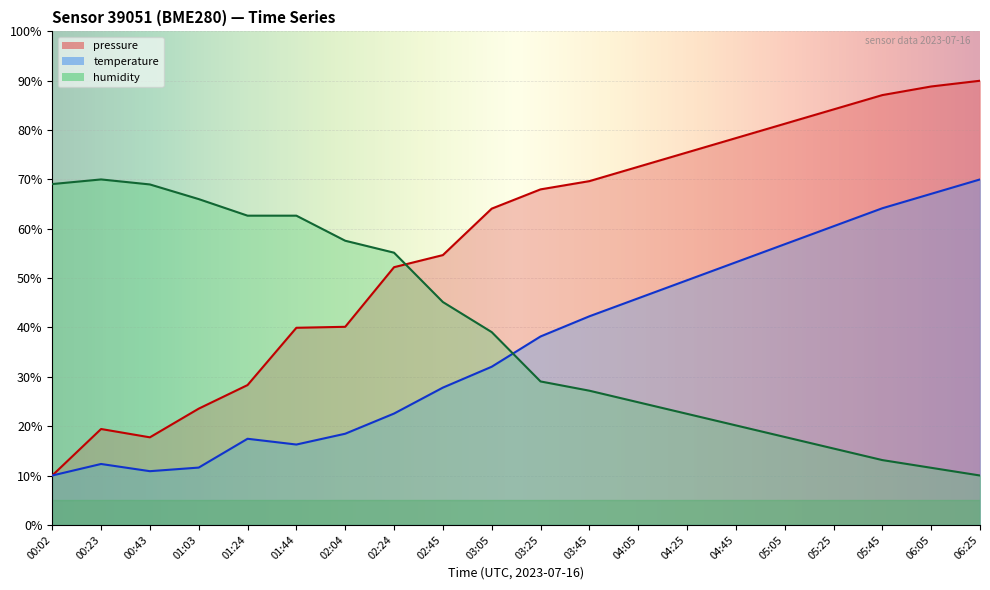

Between 03:25 and 05:45, which is larger?

05:45